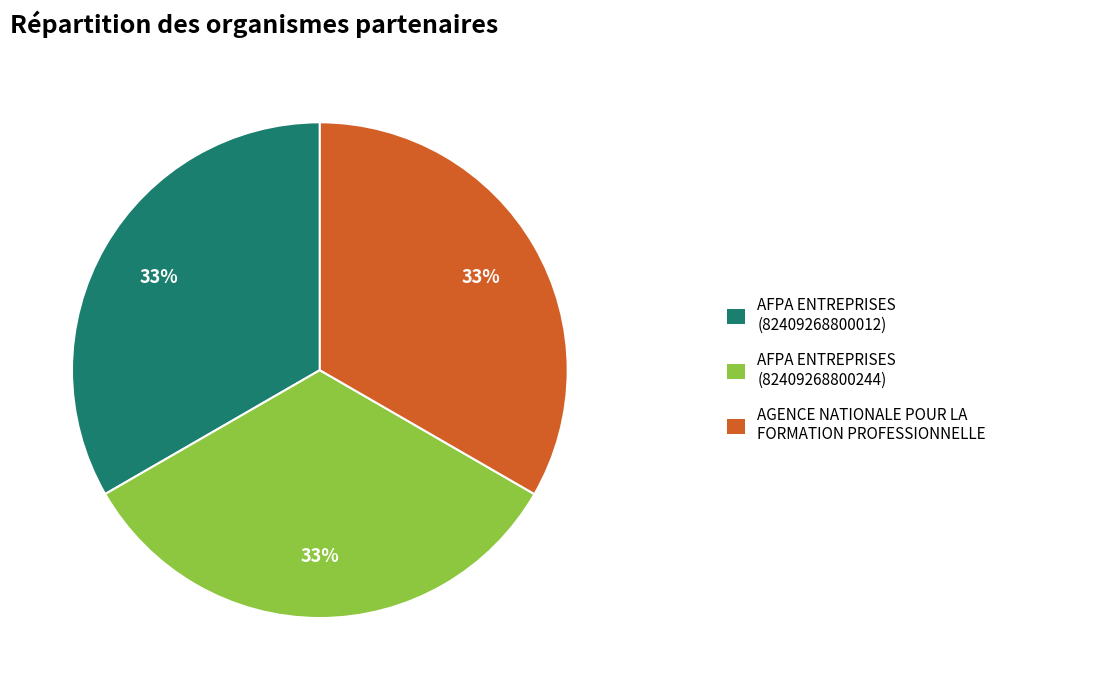

To the nearest percent, what is the average slice percentage?

33%